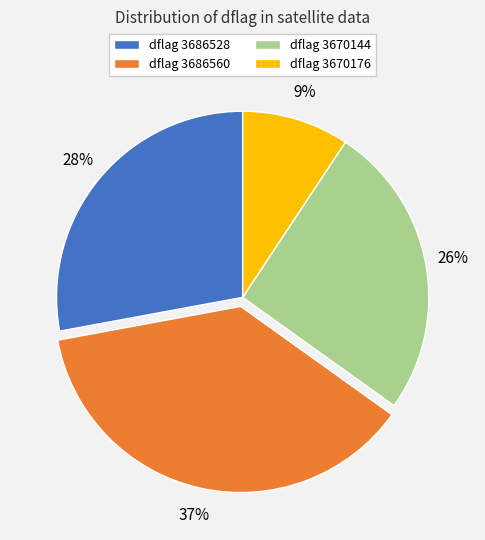

How many slices are in this pie chart?

4